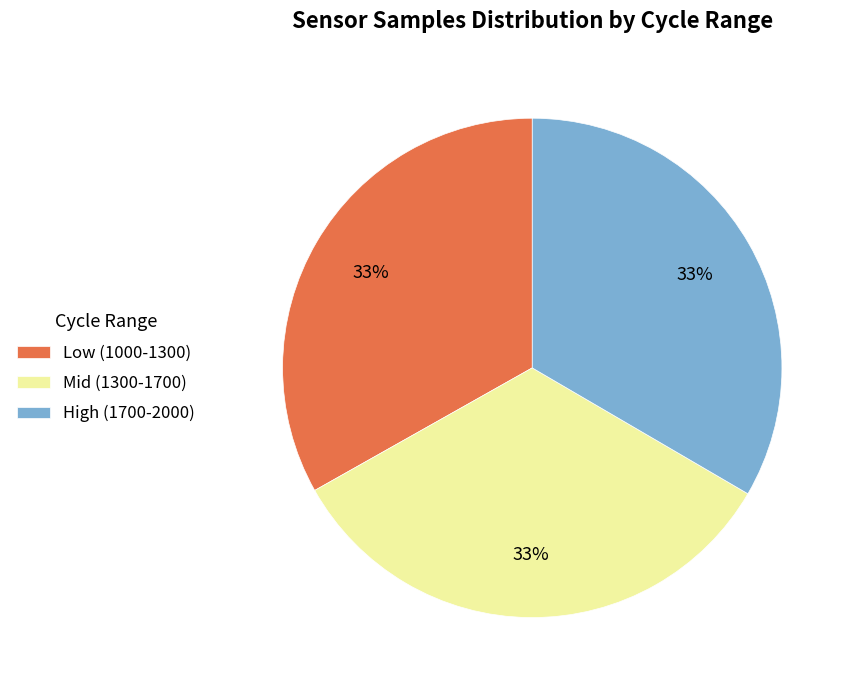

What is the ratio of the value at High (1700-2000) to the value at Low (1000-1300)?

1.0